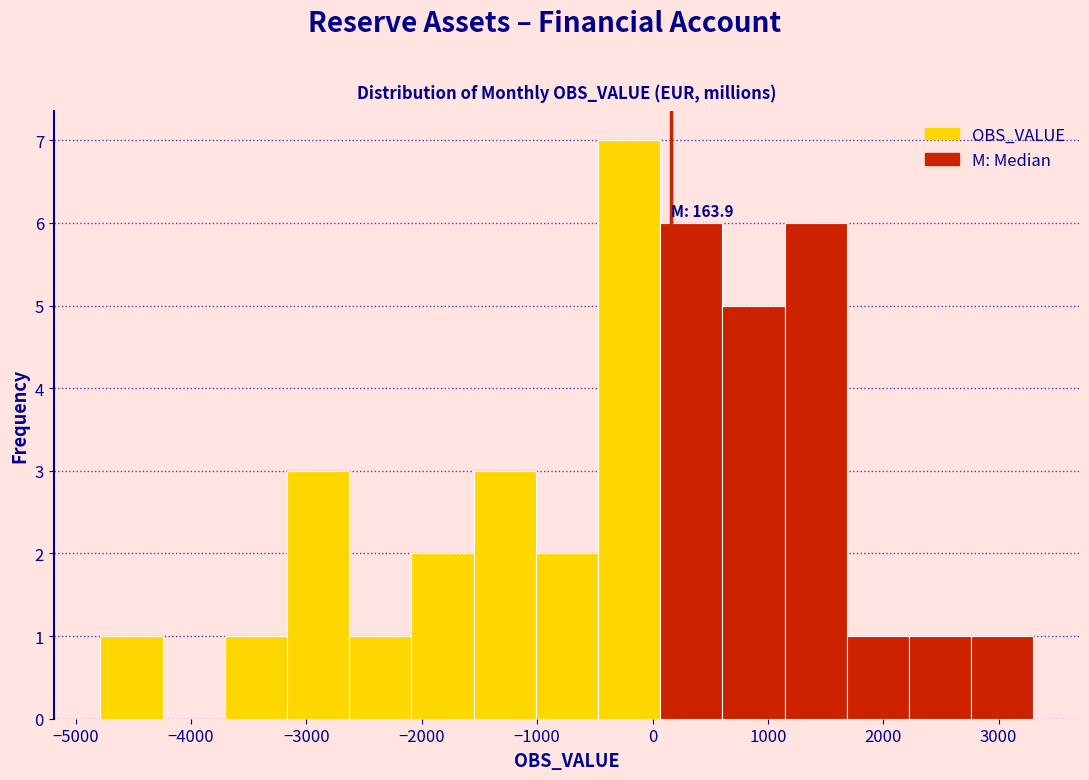

Over which range of the x-axis is the bar tallest?

-500 to 100